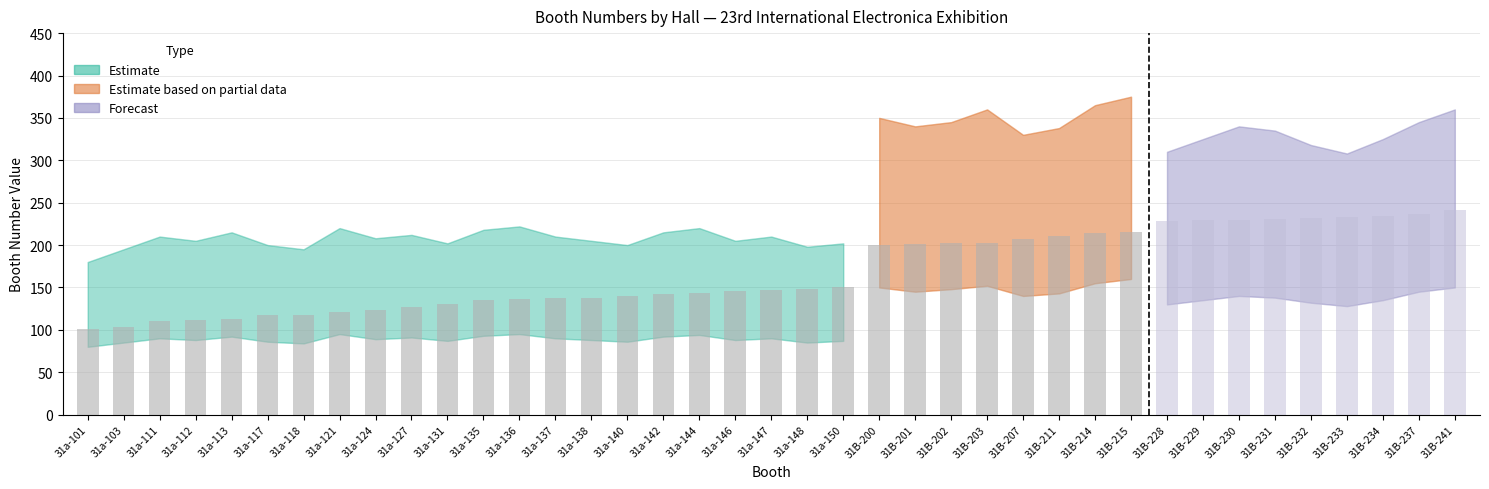

Does the chart contain stacked bars?

No